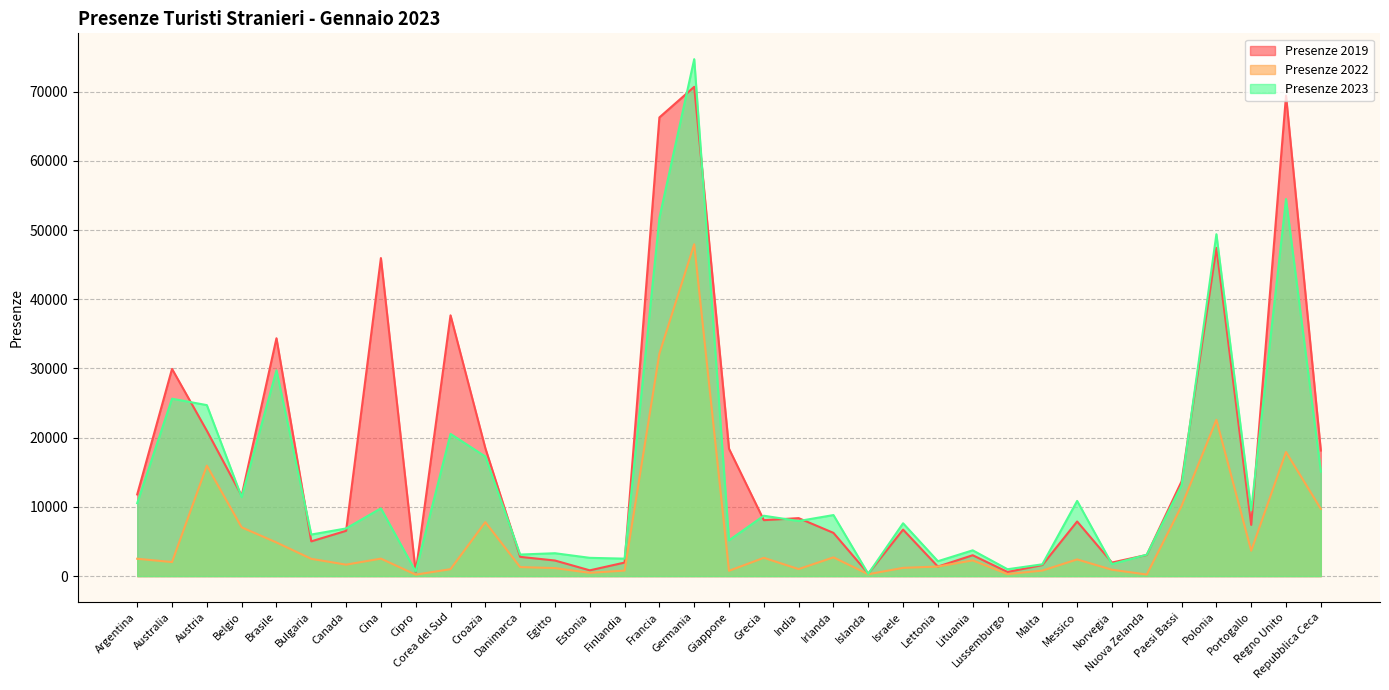

At which label does Presenze 2023 reach its minimum?

Islanda